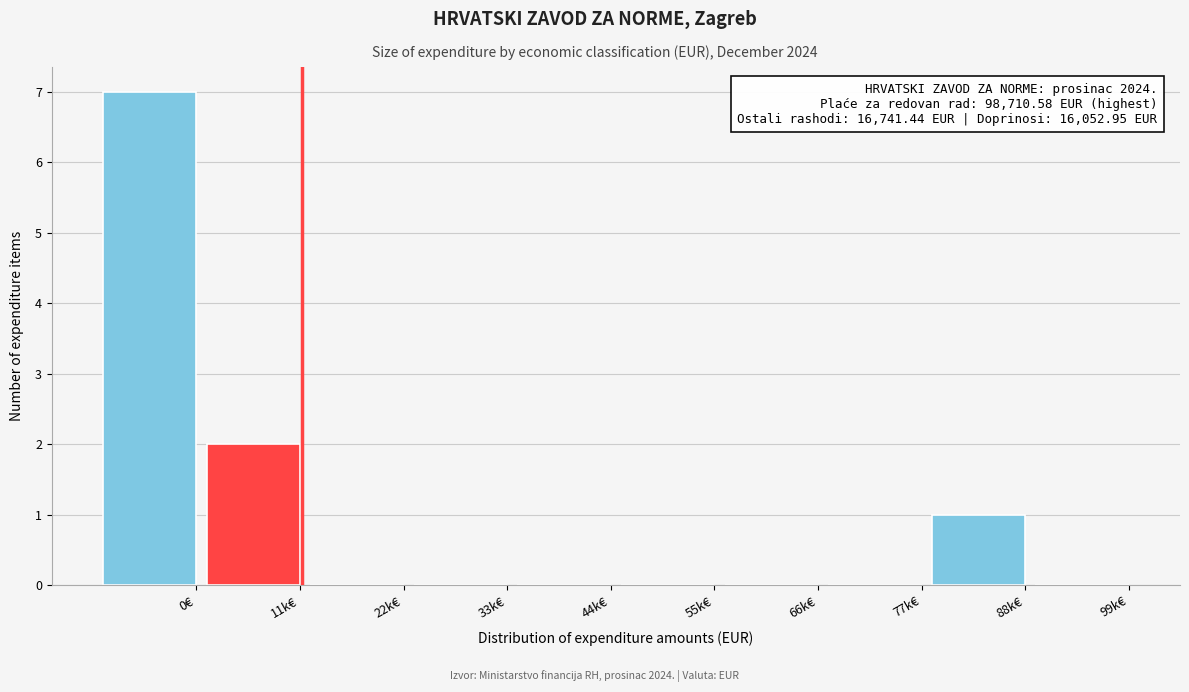

Reading left to right, what are all the values shown in this chart?

0€=7	11k€=2	22k€=0	33k€=0	44k€=0	55k€=0	66k€=0	77k€=0	88k€=1	99k€=0